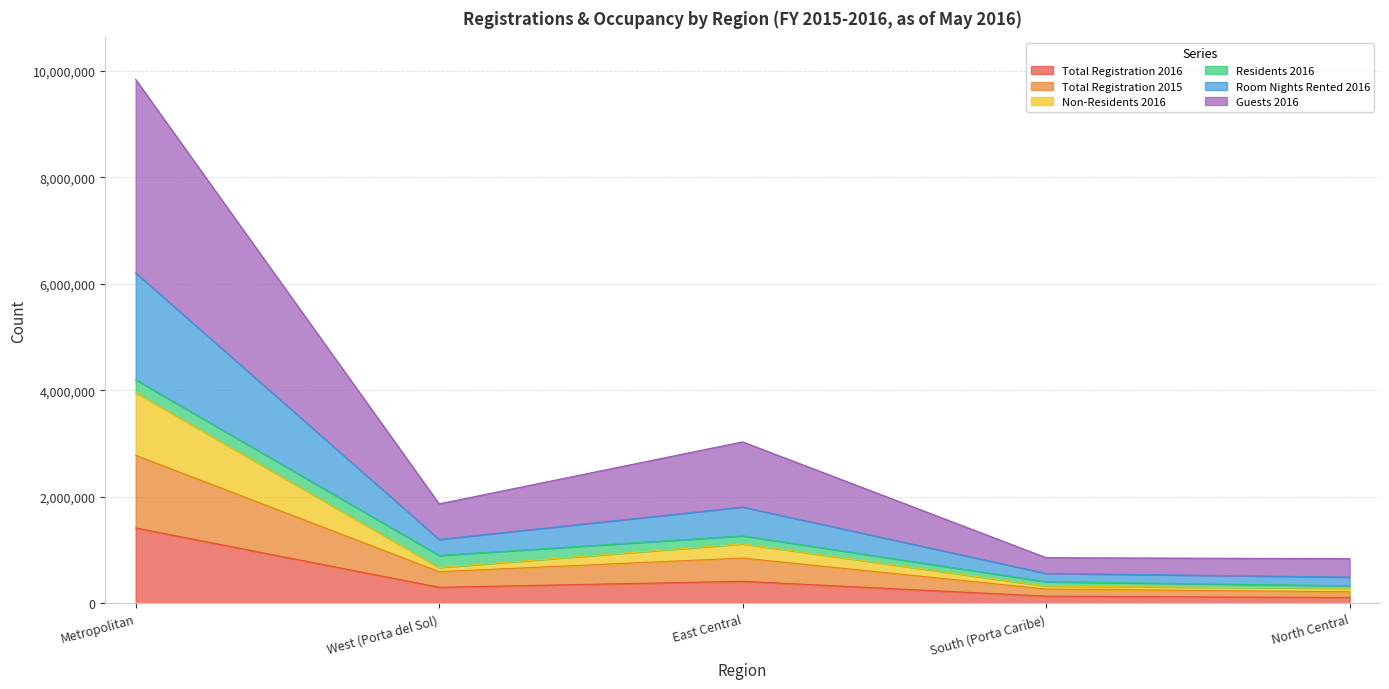

True or false: Total Registration 2016 has a value of 304455 at West (Porta del Sol).

True